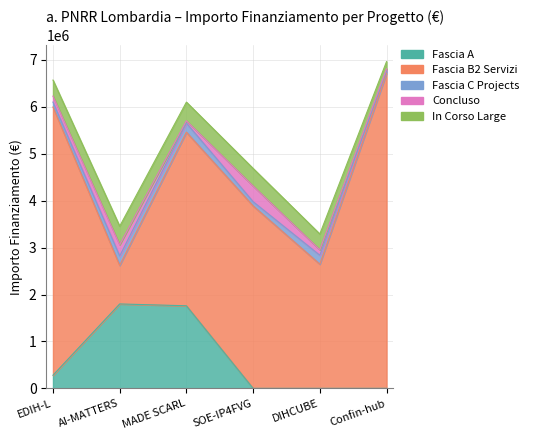

True or false: Fascia B2 Servizi and Concluso intersect in this chart.

False